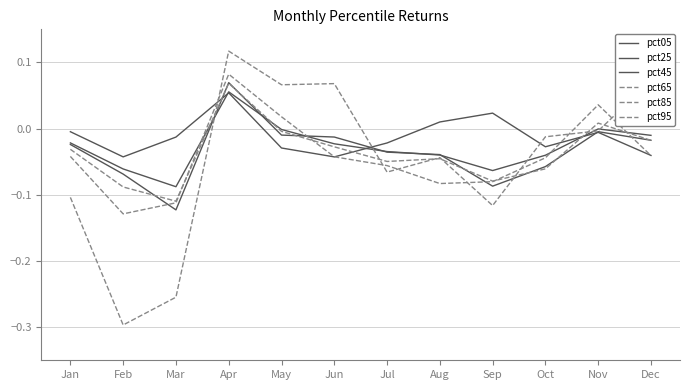

Rank the series at Aug from lowest to highest value.

pct85, pct65, pct95, pct25, pct45, pct05